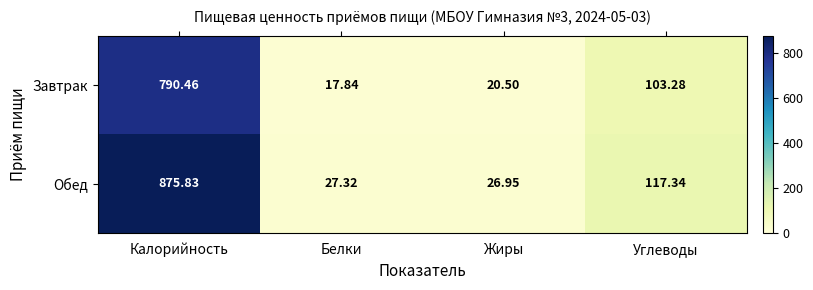

List the series in order of their overall mean, highest first.

Обед, Завтрак